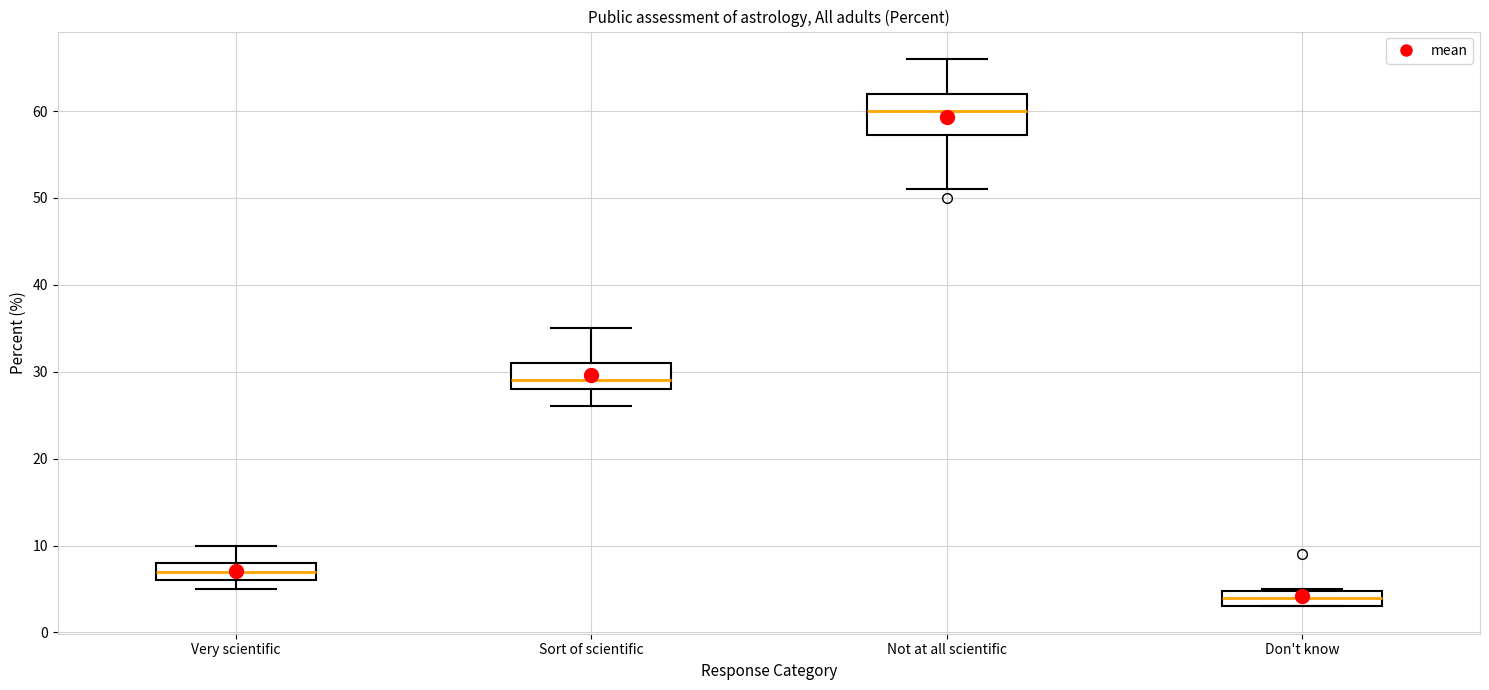

Reading left to right, read every box against the y-axis: the position of its median line, the range the box covers, and the ends of its whiskers. The values are not printed on the chart, so give them approximately, as read against the axis.

Very scientific: median 7, box 6 to 8, whiskers 5 to 10
Sort of scientific: median 29, box 28 to 31, whiskers 26 to 35
Not at all scientific: median 60, box 57 to 62, whiskers 51 to 66
Don't know: median 4, box 3 to 5, whiskers 3 to 5